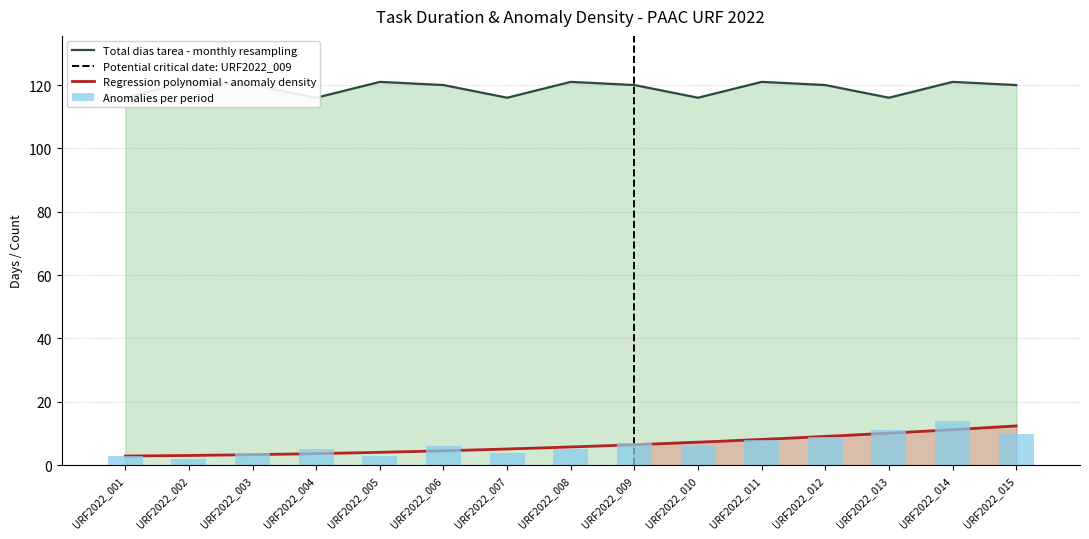

Between URF2022_003 and URF2022_013, which is larger?

URF2022_003